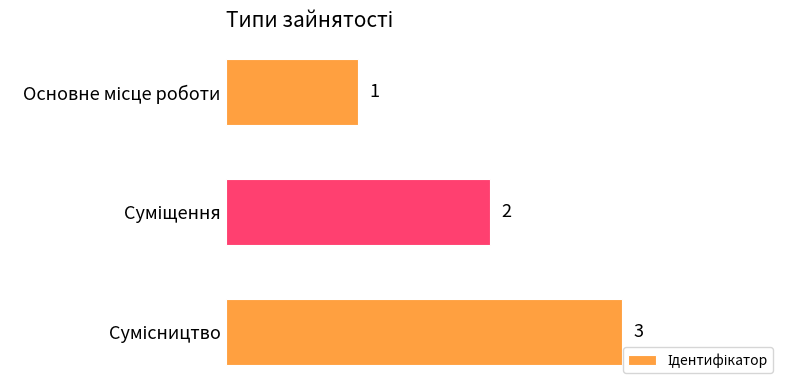

How many values are below 2?

1